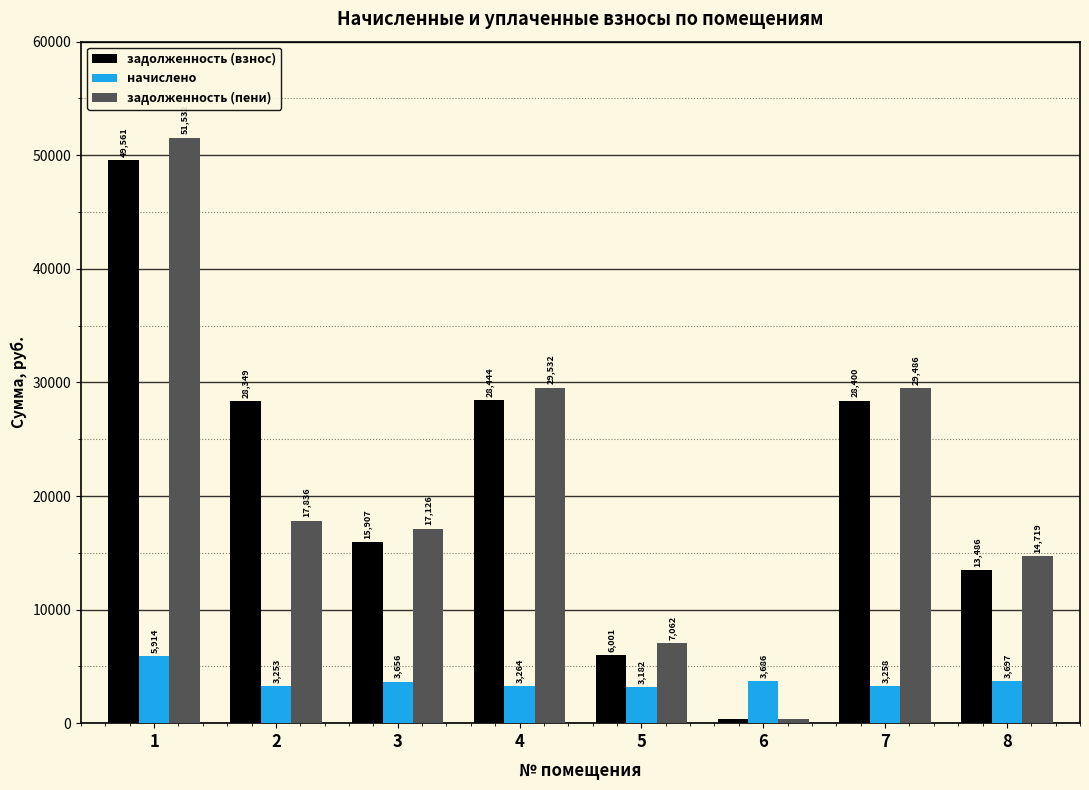

At 5, list the series in order from smallest to largest.

начислено, задолженность (взнос), задолженность (пени)